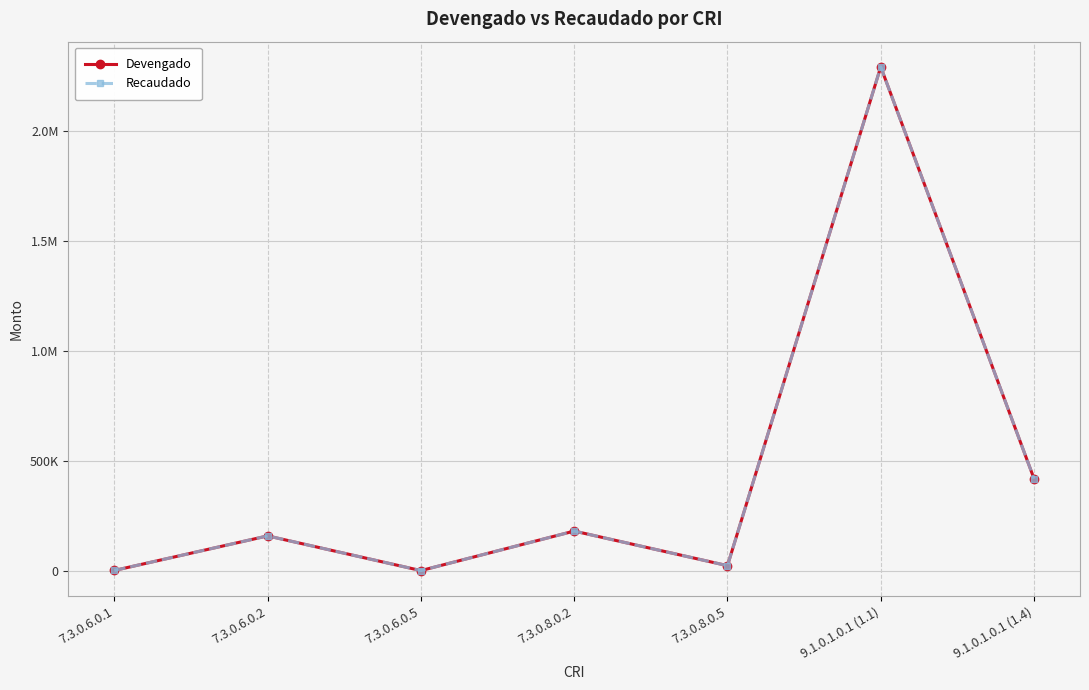

Is this an area chart (filled region under the line)?

No